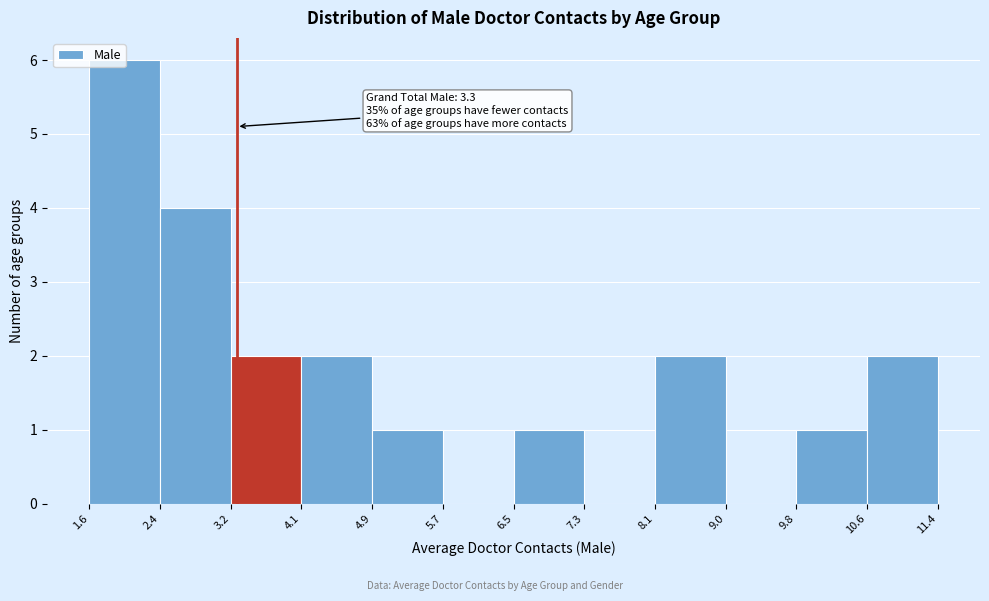

Which range on the x-axis has the tallest bar?

1.6 to 2.4